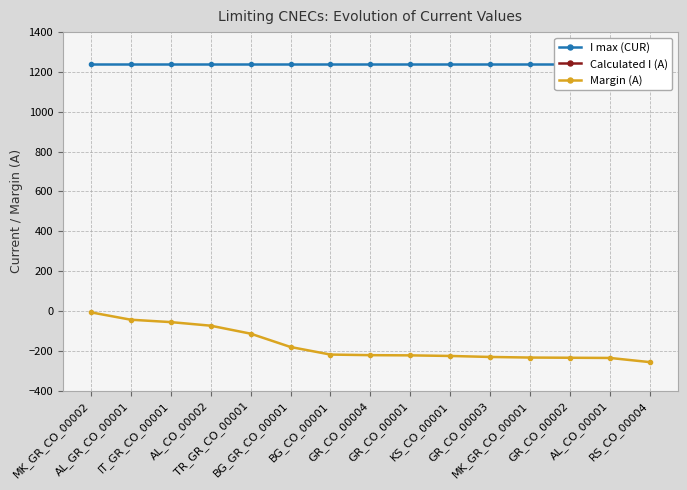

Where is Calculated I (A) nearest to the value -1108?

TR_GR_CO_00001